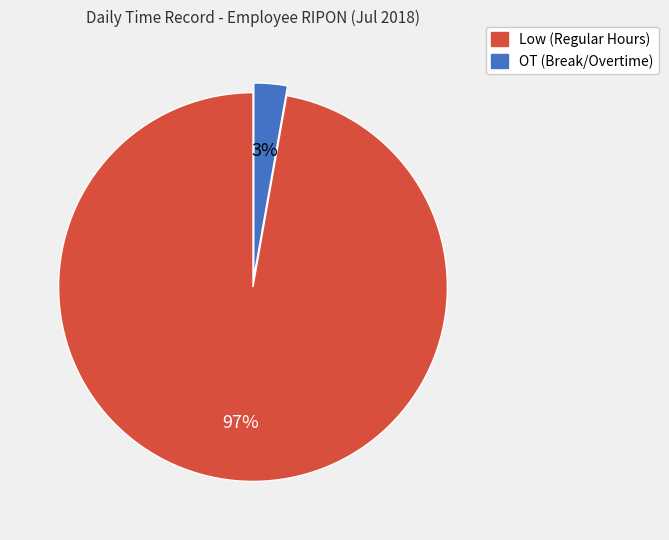

To the nearest percent, what is the difference between the largest and smallest slice percentages?

94%